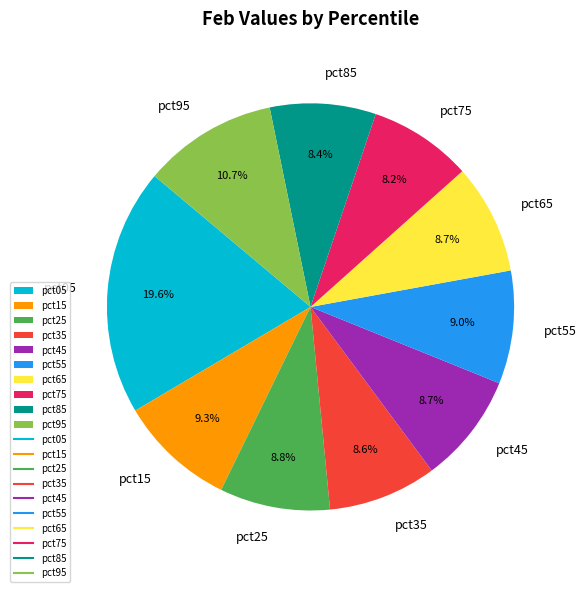

To the nearest percent, what percentage of the pie is pct15?

9%